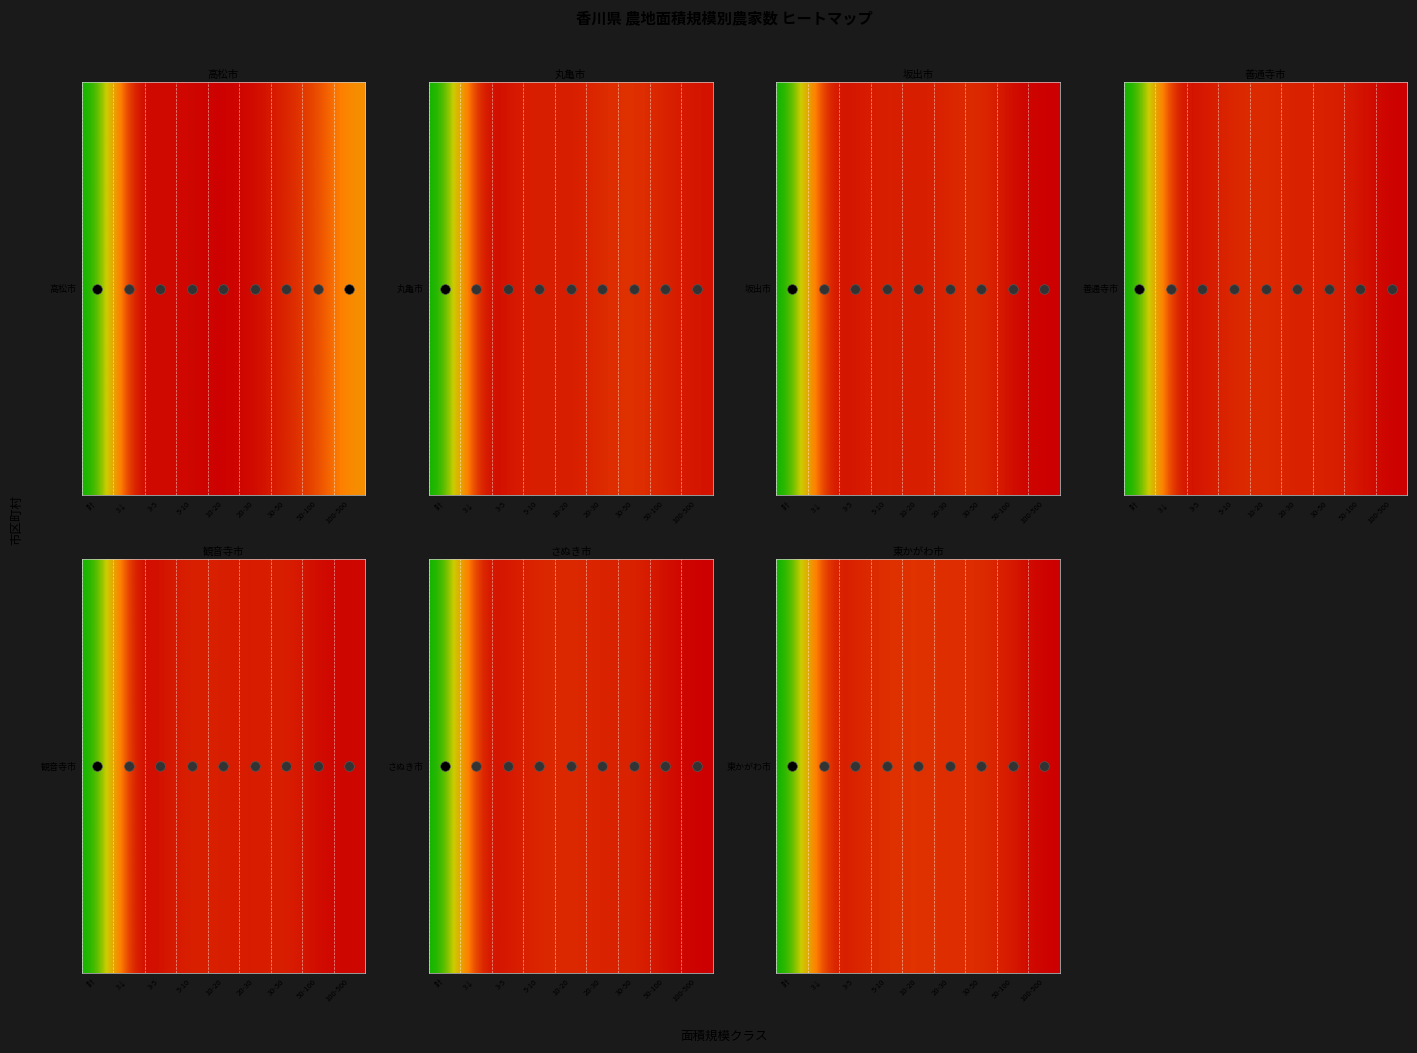

What value does the data have at 10-20?

0.1